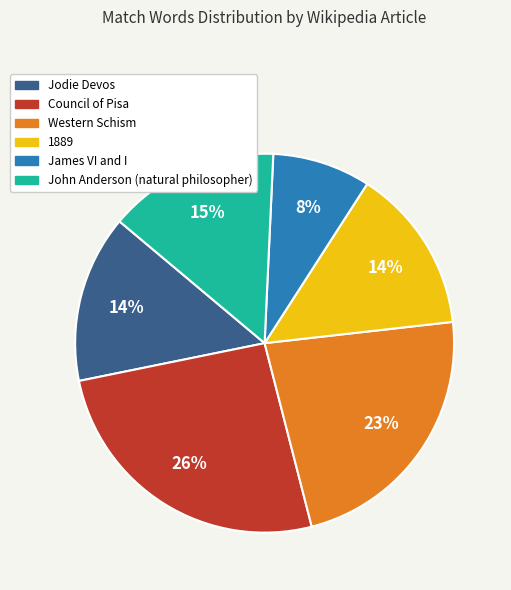

Is it true that John Anderson (natural philosopher) is 15% of the pie?

True